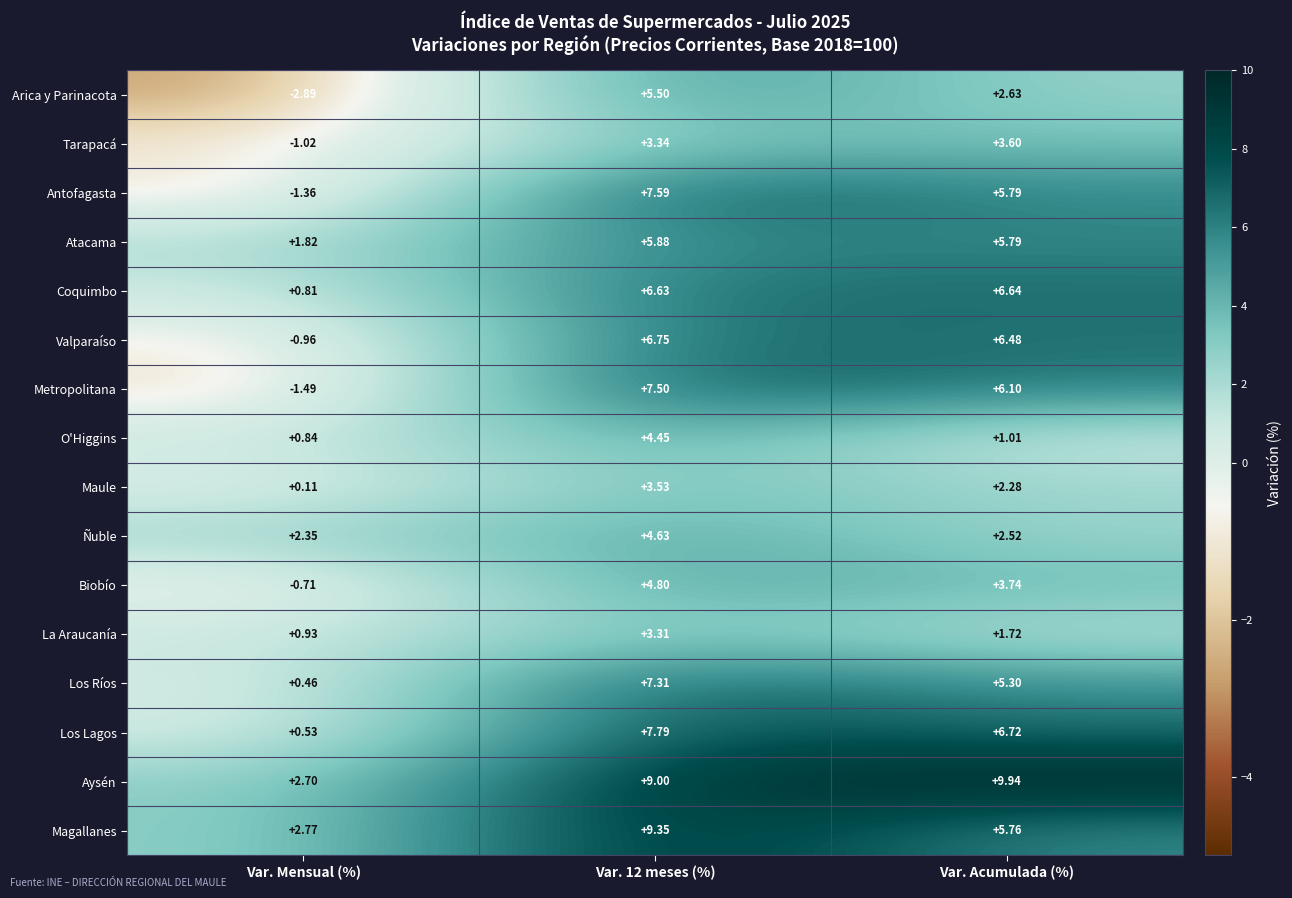

List the series in order of their peak value, lowest first.

La Araucanía, Maule, Tarapacá, O'Higgins, Ñuble, Biobío, Arica y Parinacota, Atacama, Coquimbo, Valparaíso, Los Ríos, Metropolitana, Antofagasta, Los Lagos, Magallanes, Aysén